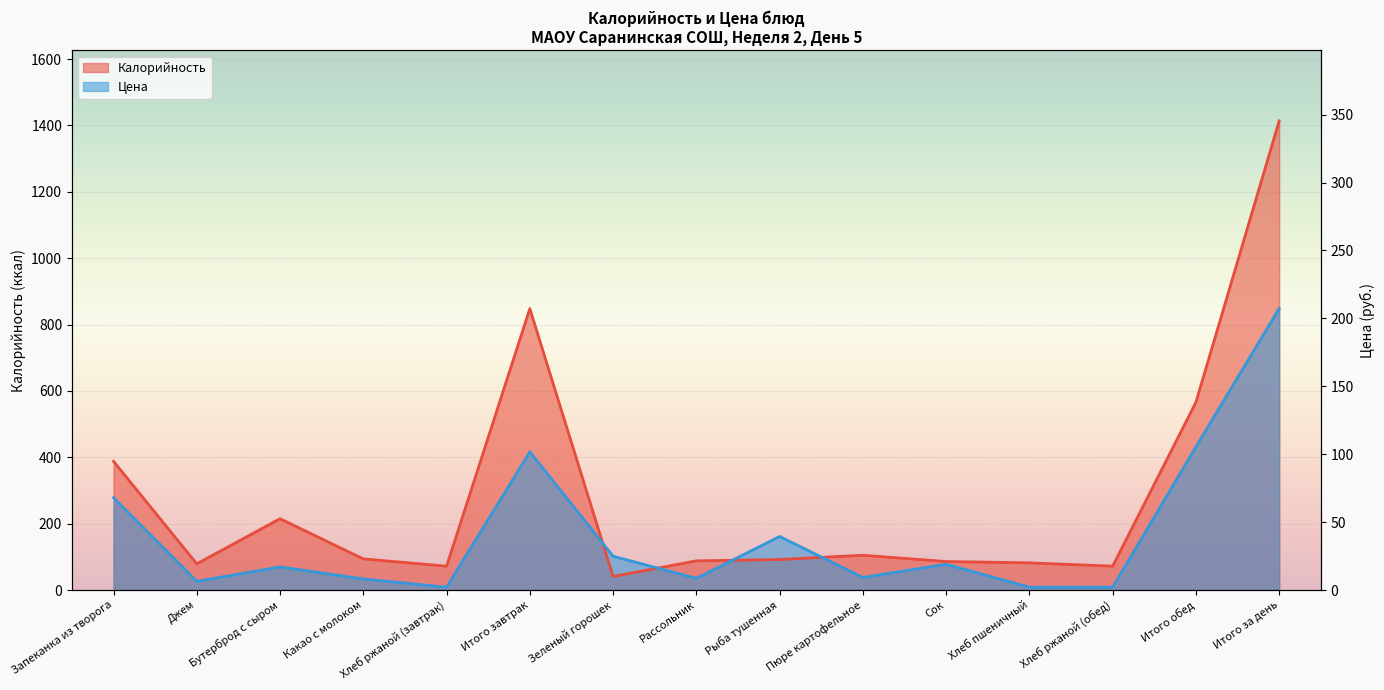

The Цена series shows 38.0 at Пюре картофельное. True or false?

True